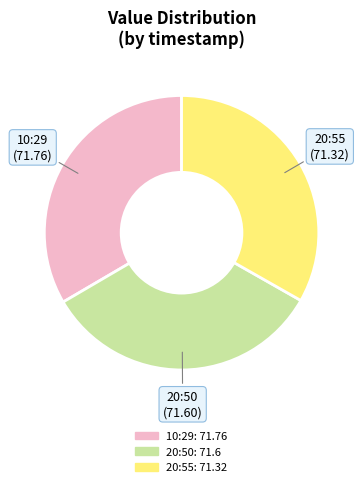

Is there any slice that represents more than half of the pie?

No